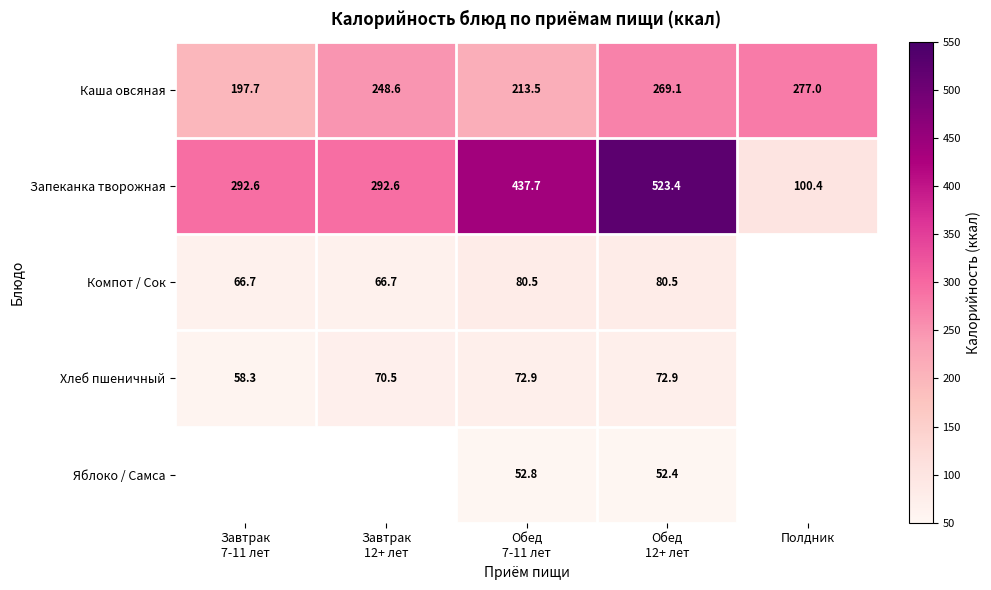

What is the greatest value displayed?

523.4